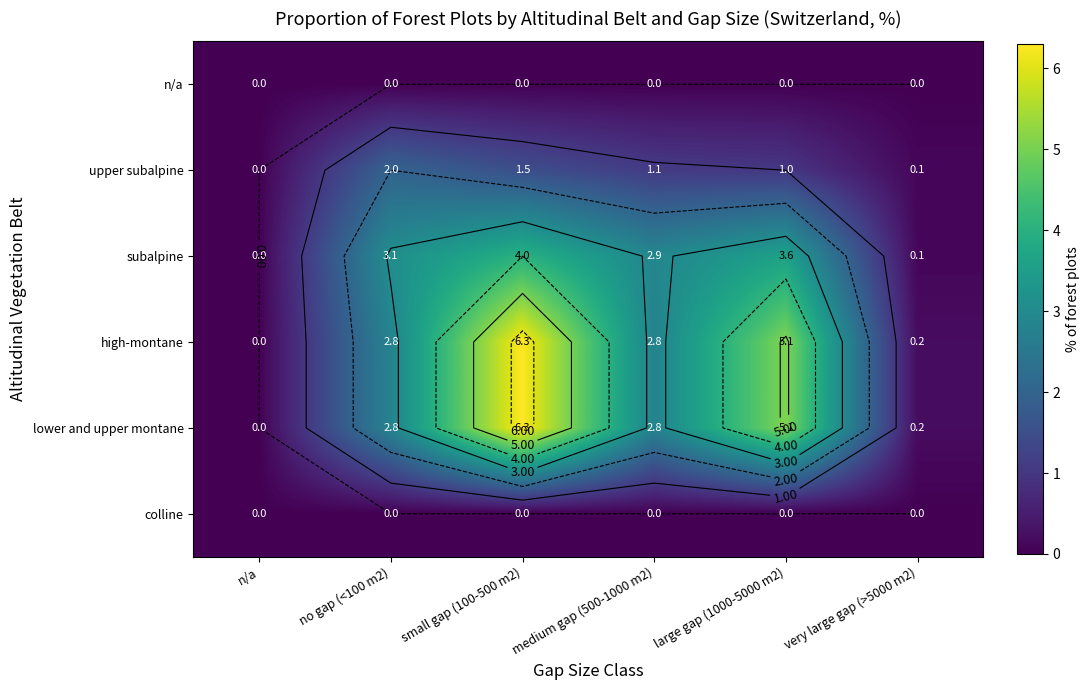

Which series changed the most between small gap (100-500 m2) and medium gap (500-1000 m2)?

high-montane